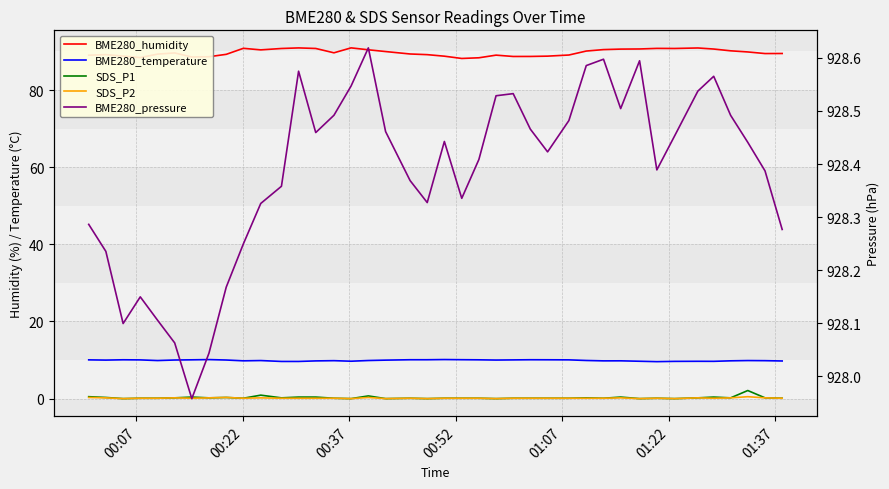

What is the difference between the second highest and second lowest values in the BME280_humidity series?

2.6